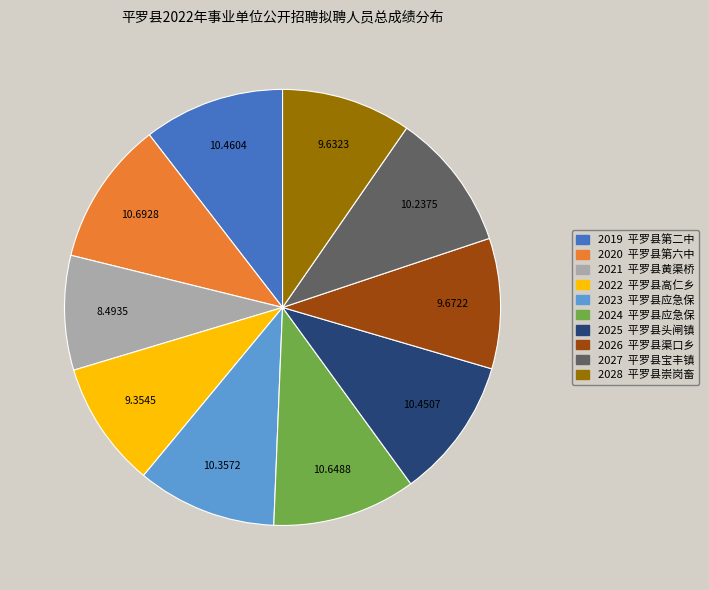

How many slices are in this pie chart?

10